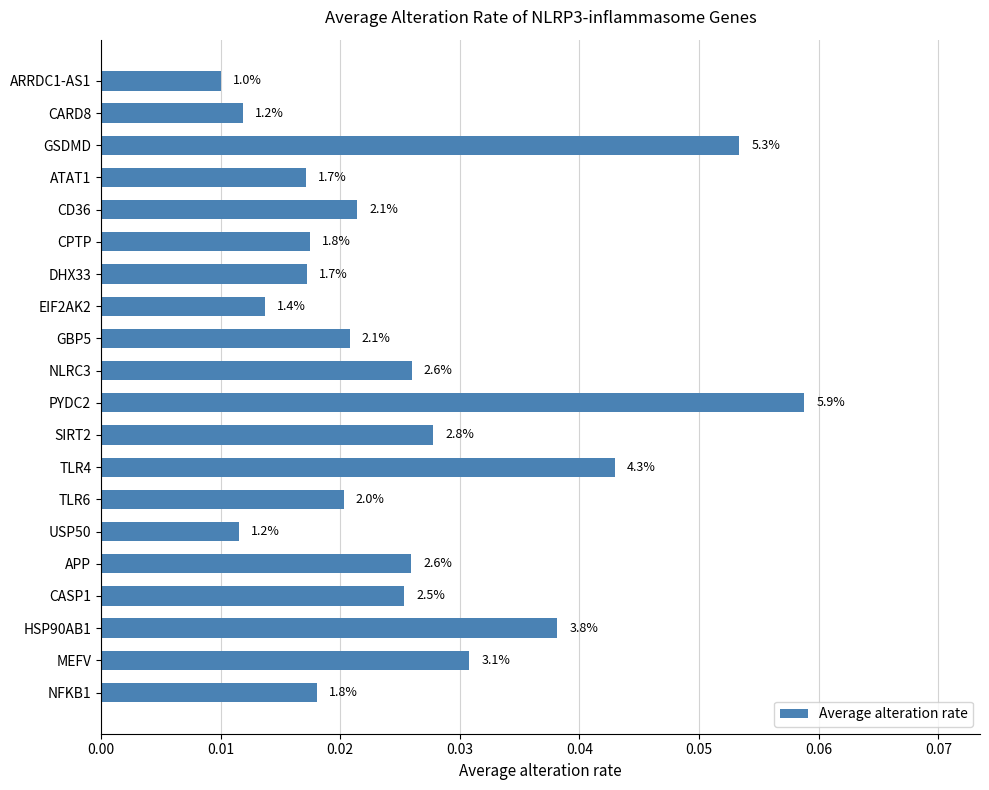

What is the sum of all values?

0.5